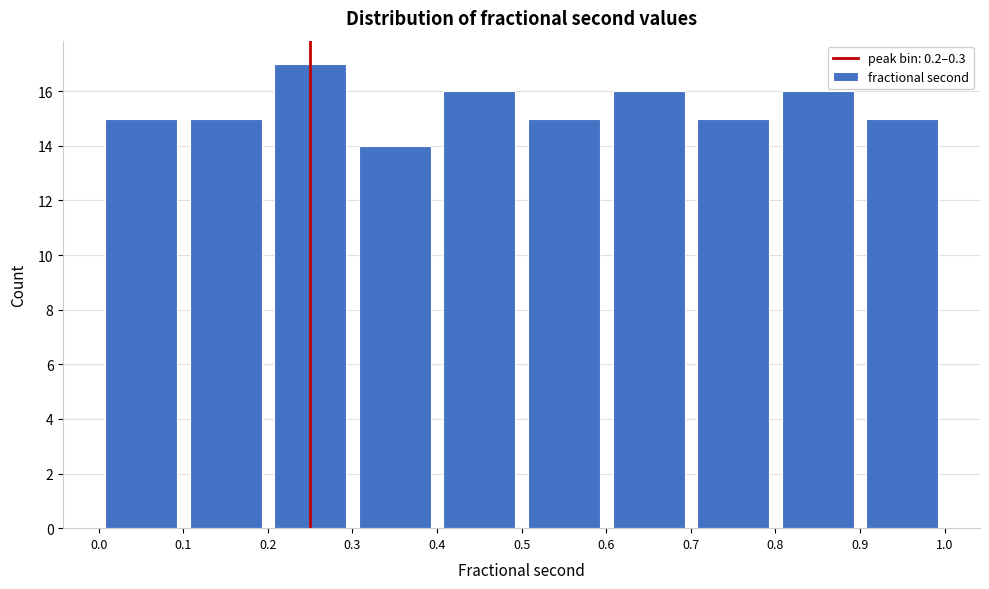

Over which range of the x-axis is the bar tallest?

0.2 to 0.3